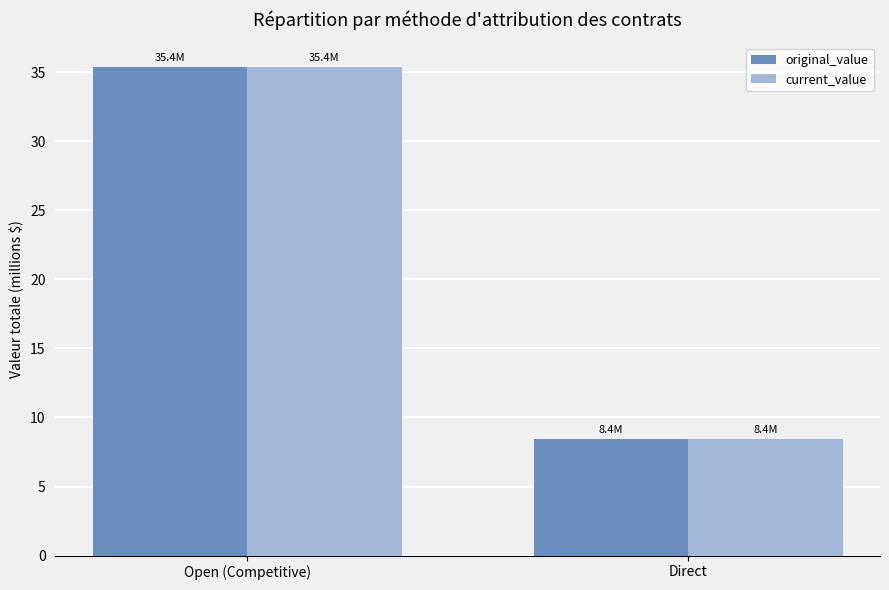

Rank the categories by original_value value from highest to lowest.

Open (Competitive), Direct